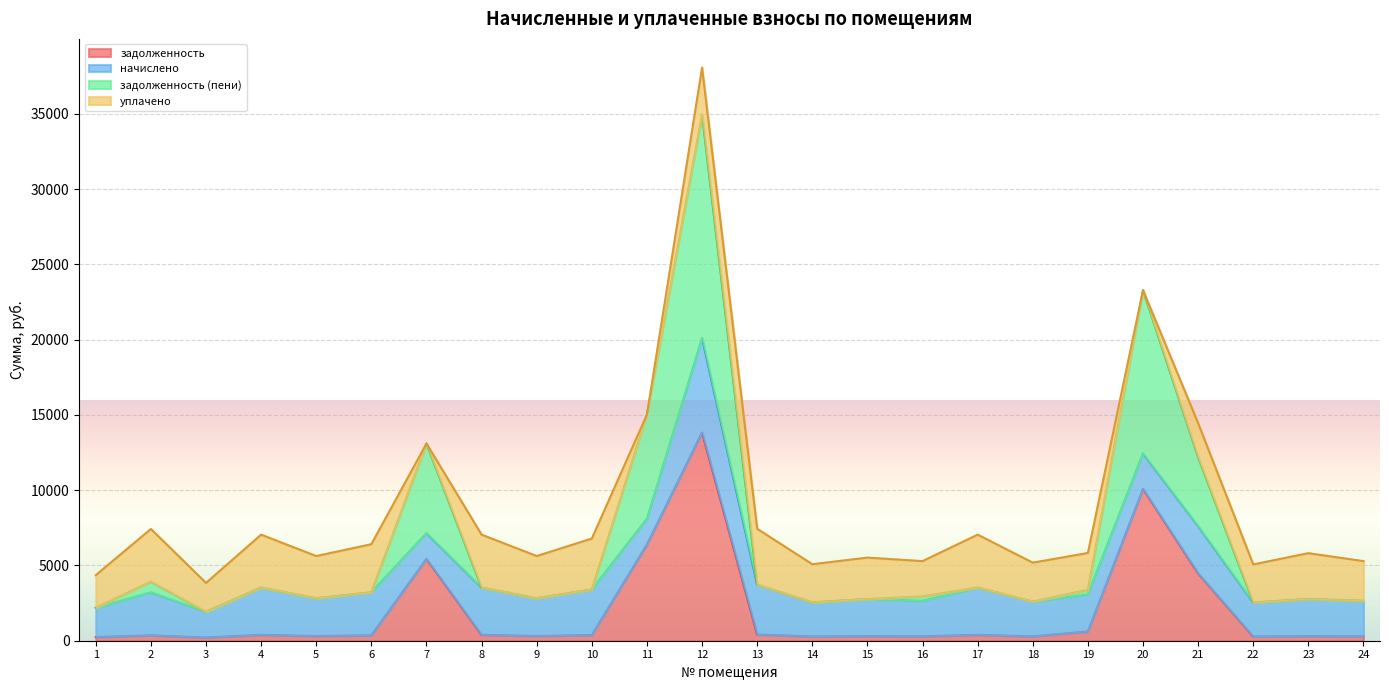

The задолженность (пени) series shows 5228.6 at 19. True or false?

False